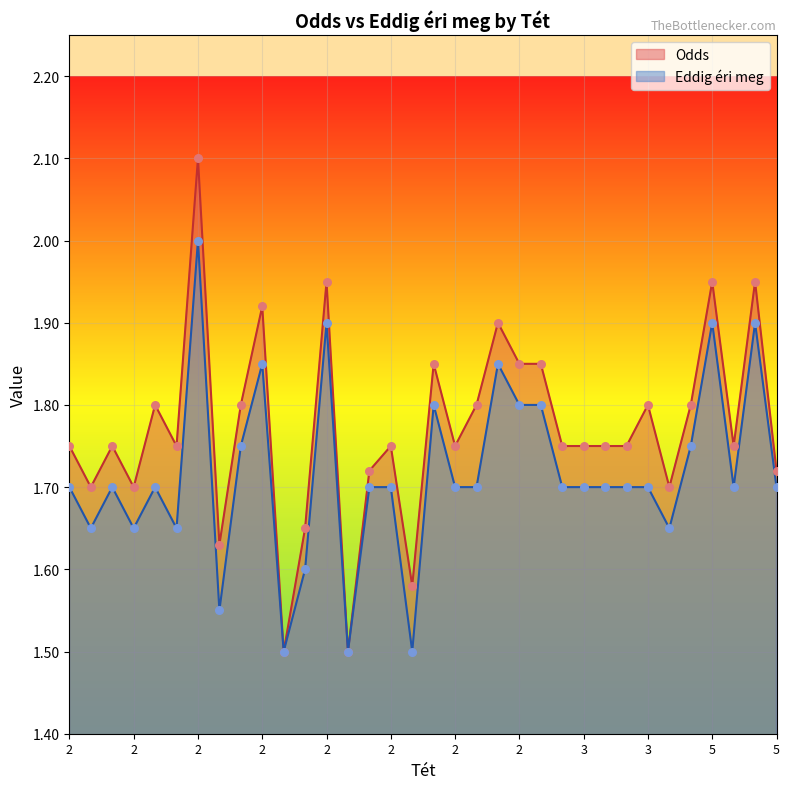

Which series has the largest Y range (max minus min)?

Odds